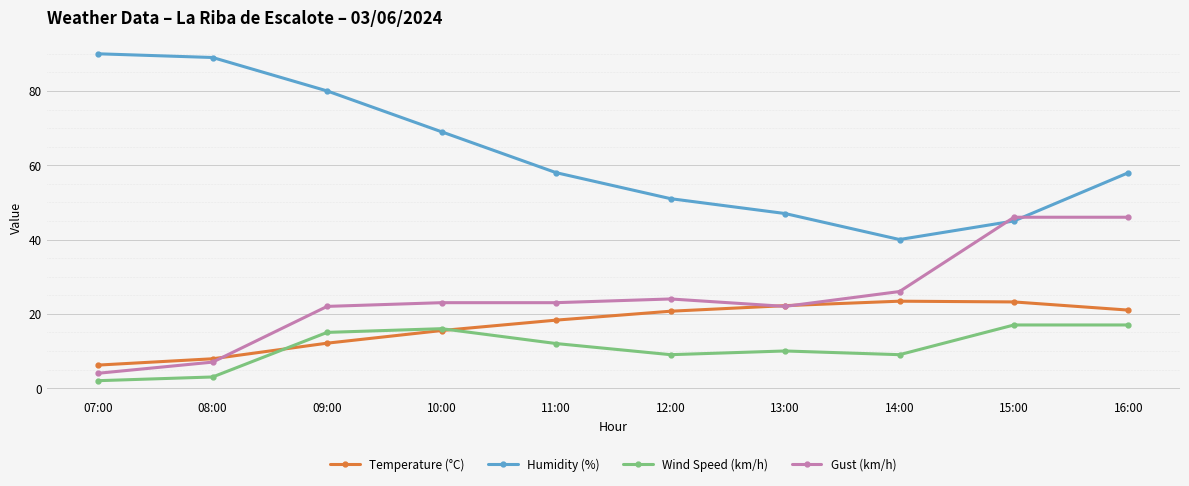

In Temperature (°C), how many points are higher than both neighbors (excluding endpoints)?

1